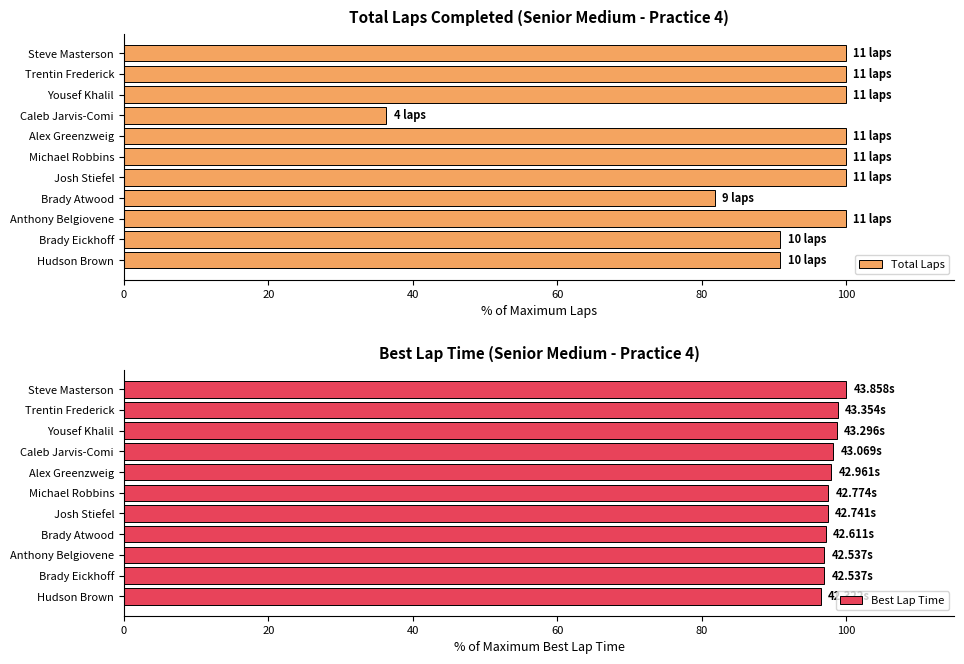

Rank the series at 120 from lowest to highest value.

Best Lap Time, Total Laps